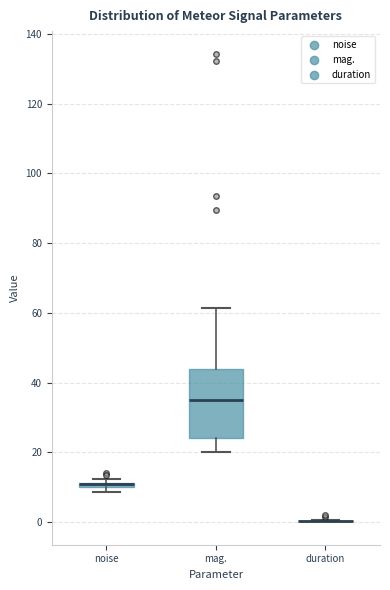

Which box is the tallest, from its lower edge to its upper edge?

mag.